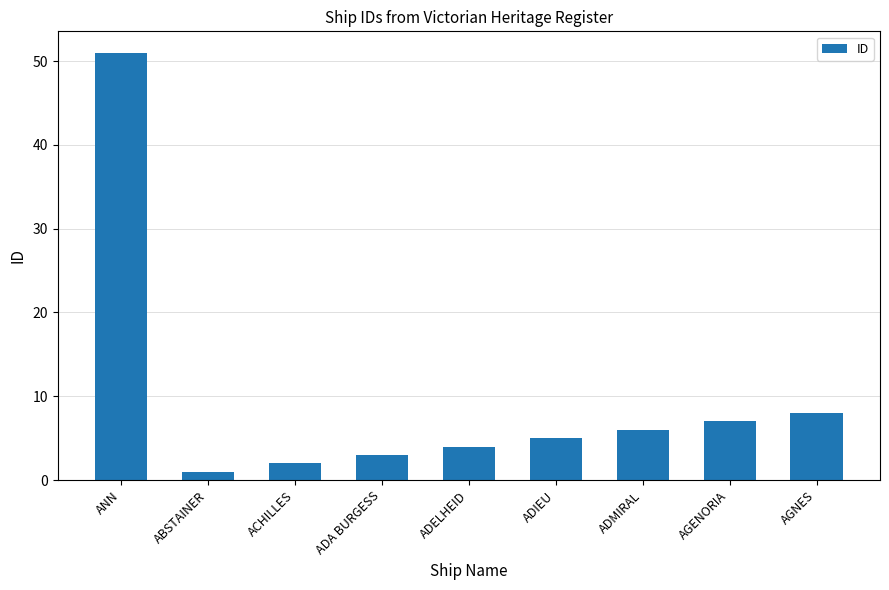

Reading right to left, what are all the values shown in this chart?

8	7	6	5	4	3	2	1	51